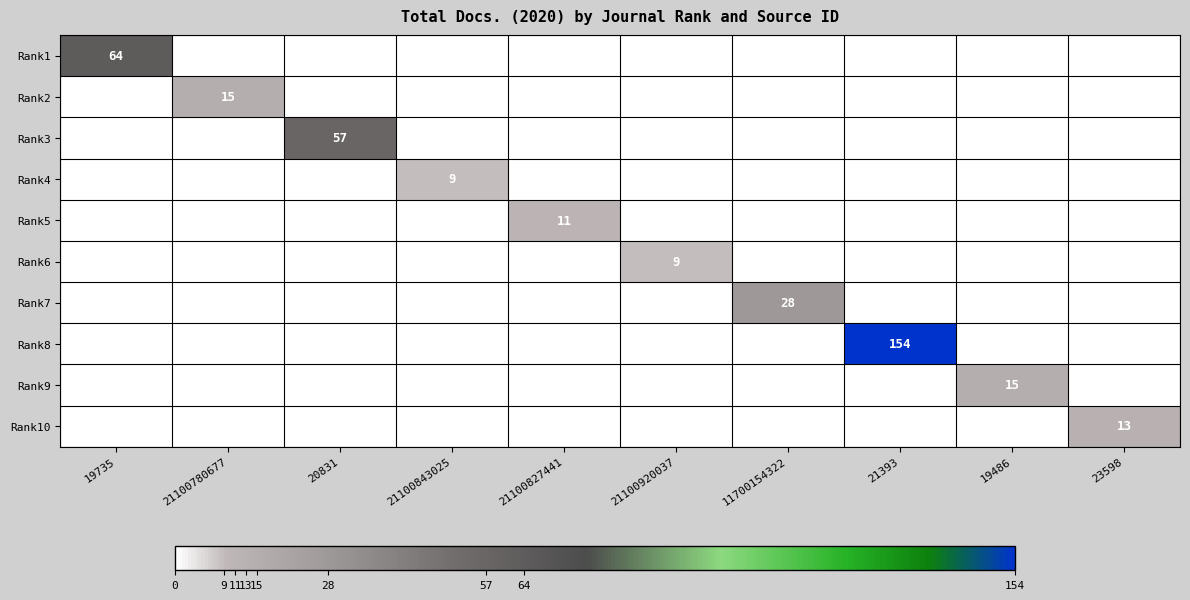

How many series are shown in this chart?

10